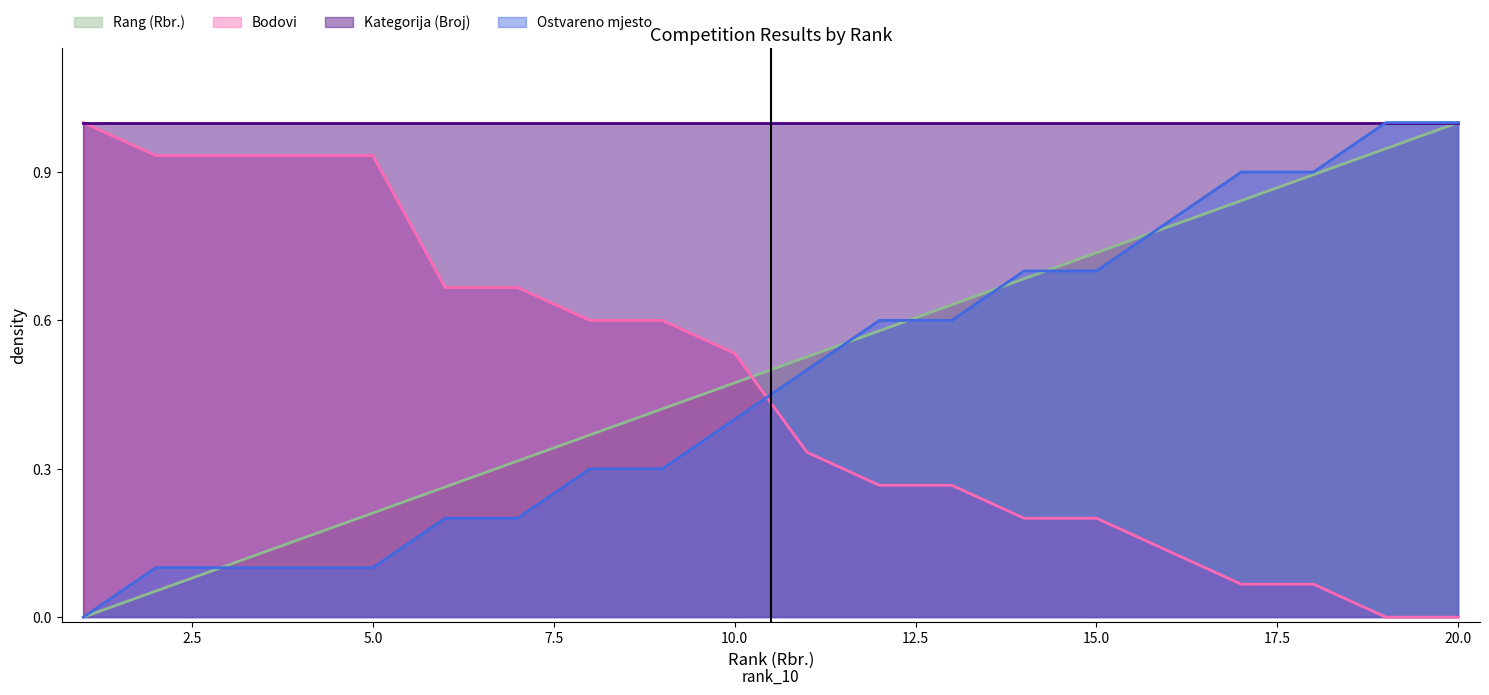

How many series are shown in this chart?

4